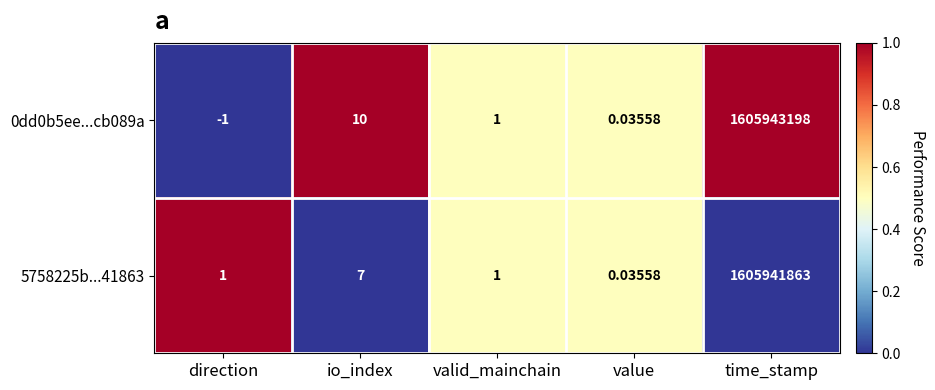

Where does the 0dd0b5ee...cb089a series first go above 1?

io_index